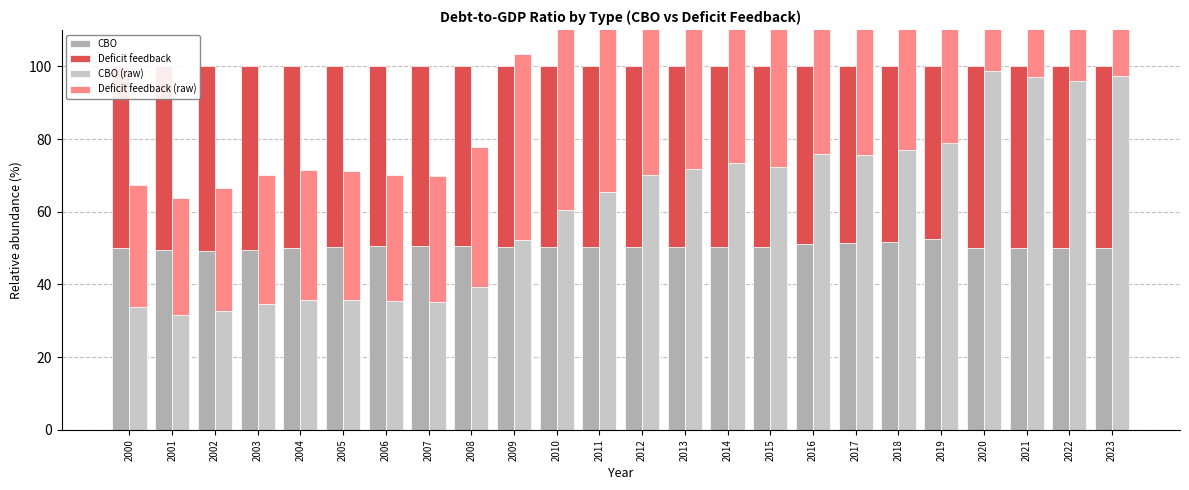

What is the average value of the CBO (raw) series?

61.5